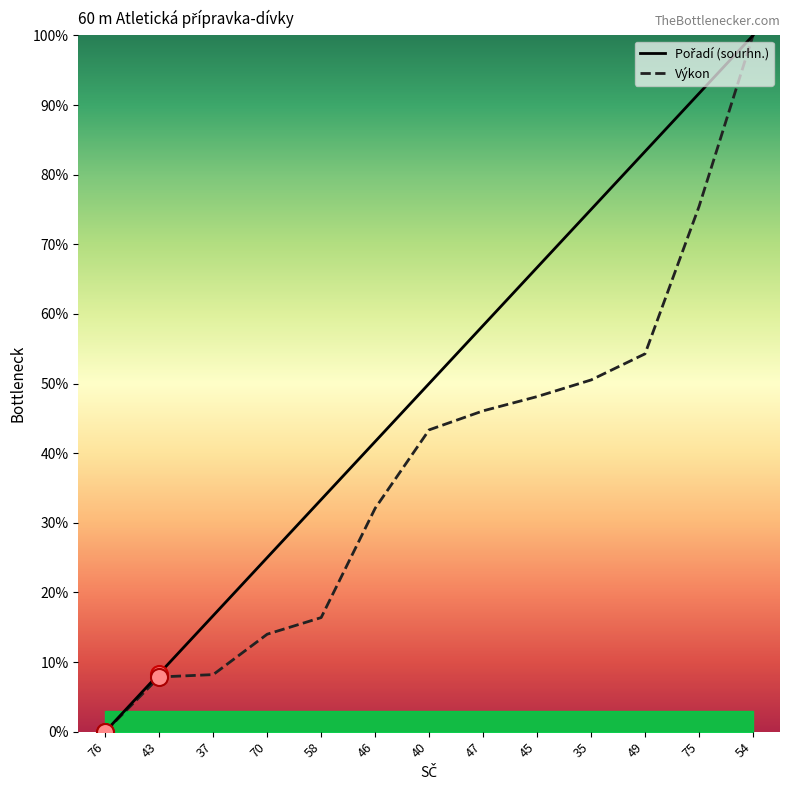

At which category is the sum across all series the highest?

54